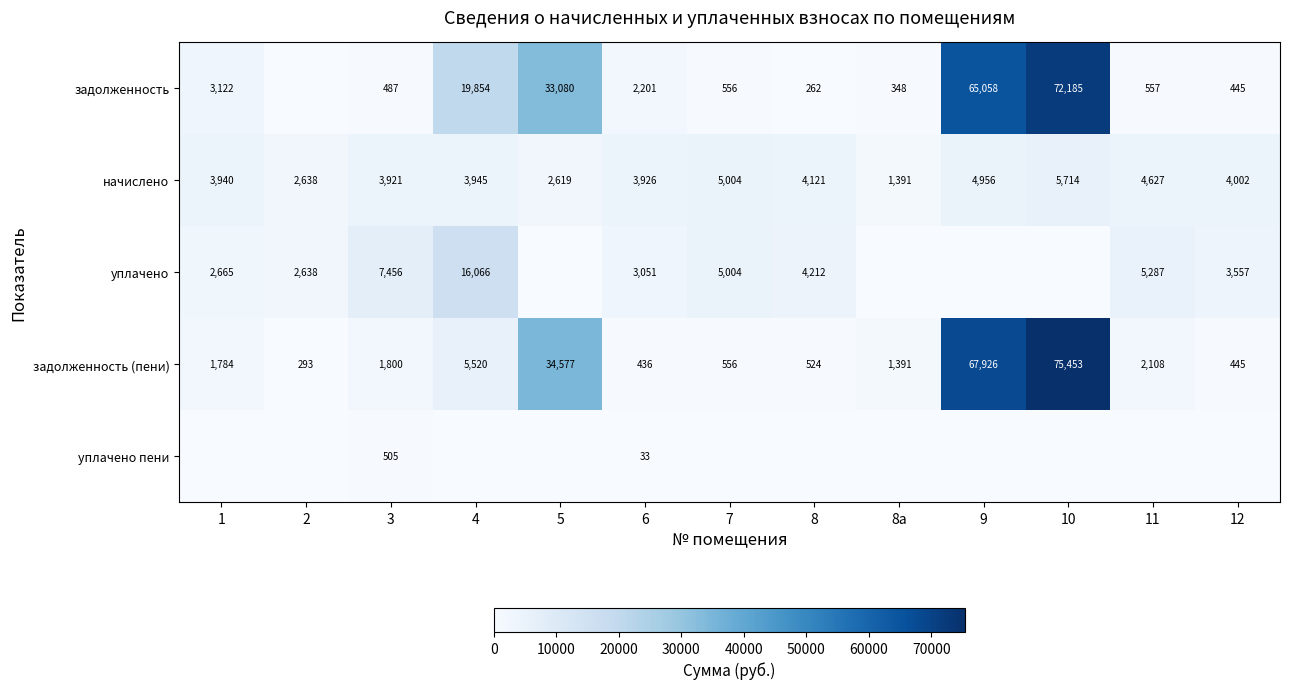

The задолженность series shows 72185 at 10. True or false?

True